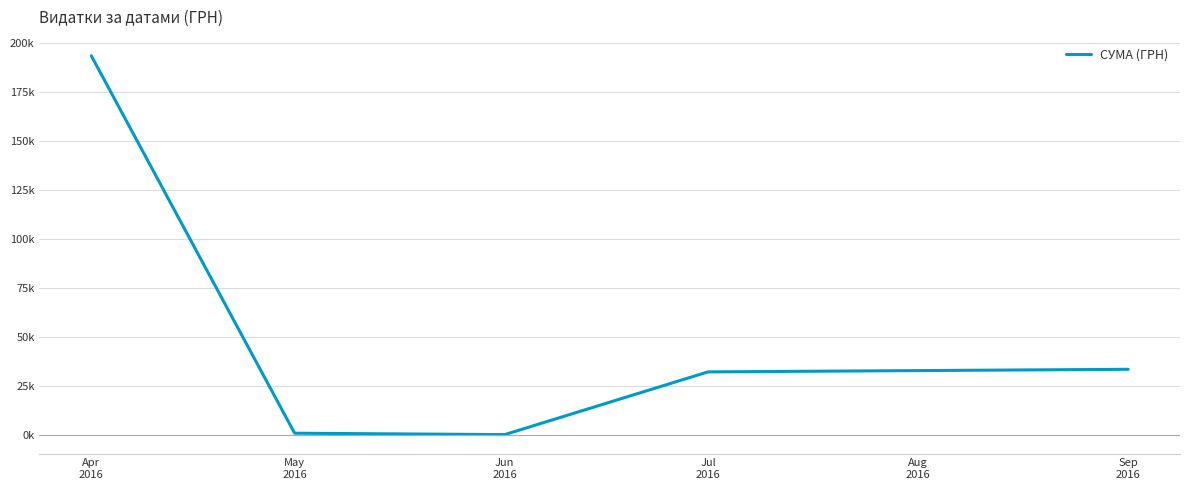

True or false: the data has more than 2 interior local peaks.

False